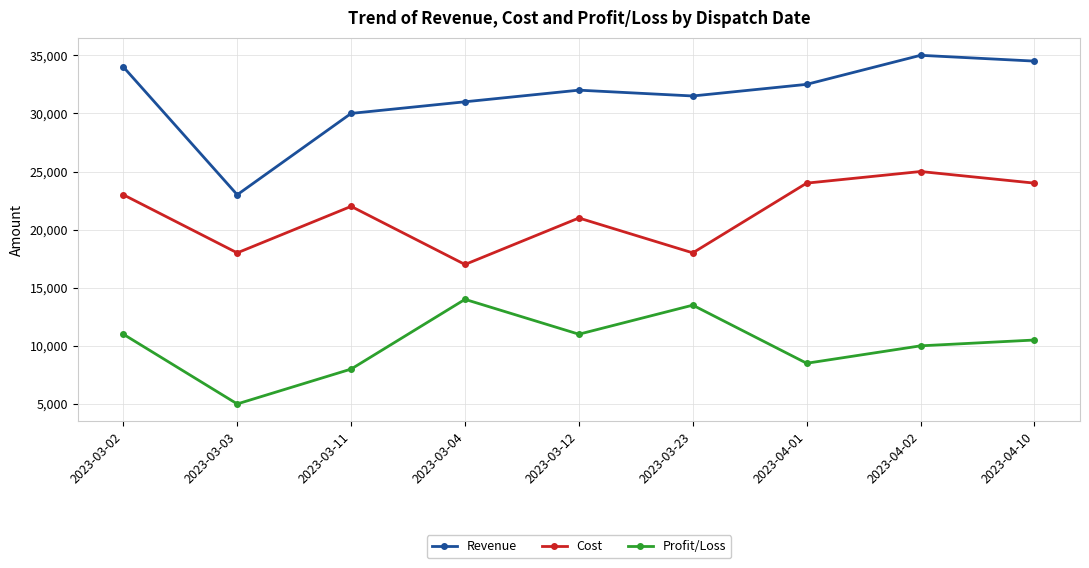

Where is Revenue nearest to the value 29000?

2023-03-11